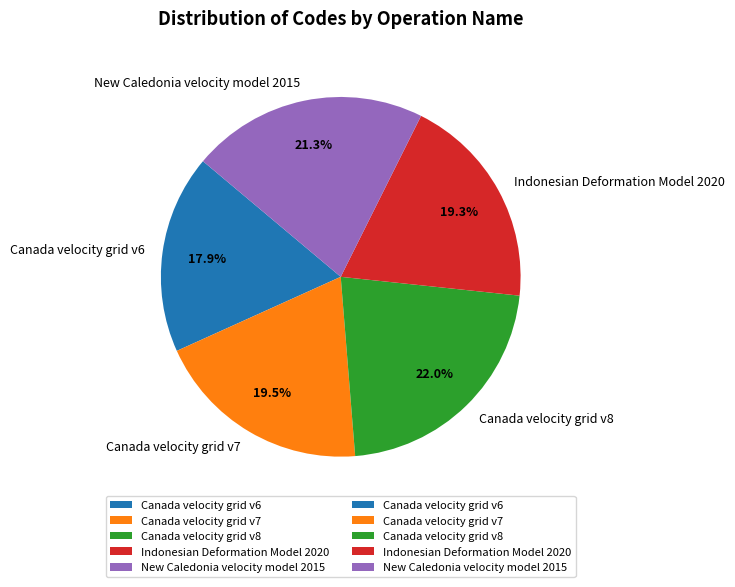

How many slices are in this pie chart?

5